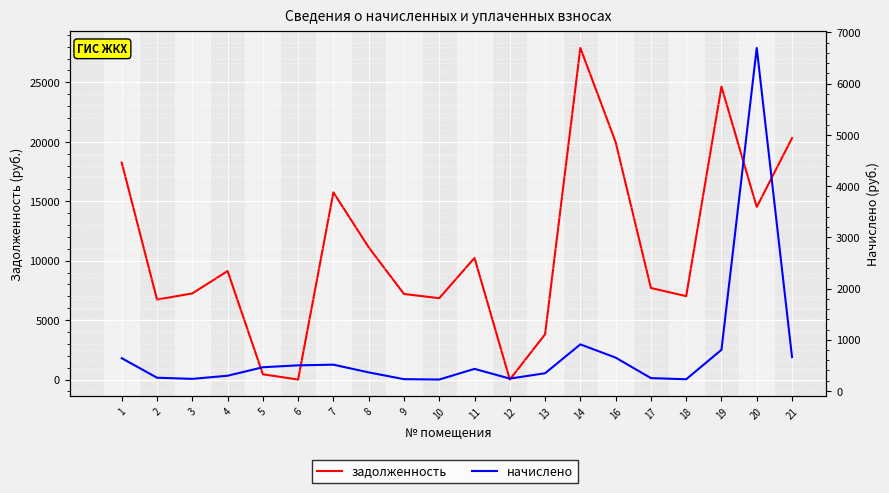

Which series has the largest total across all categories?

задолженность